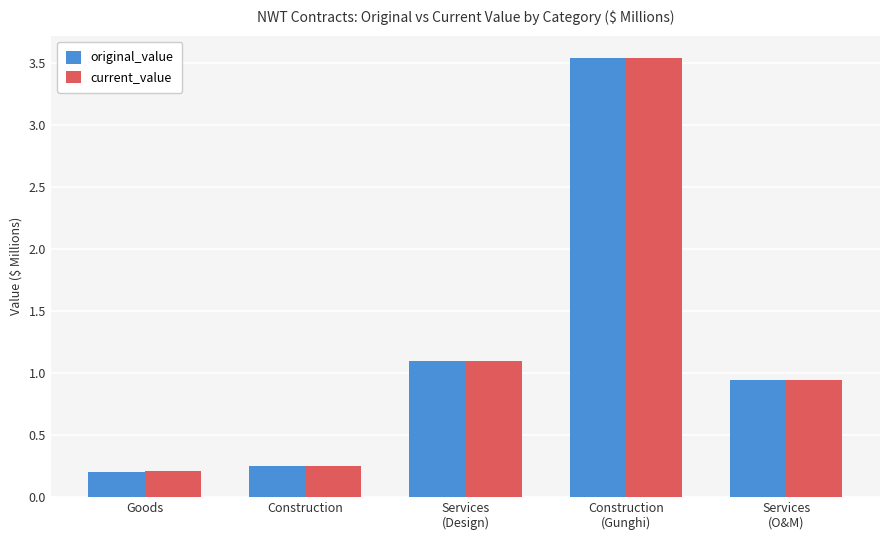

The original_value series shows 1.1 at Services
(Design). True or false?

True